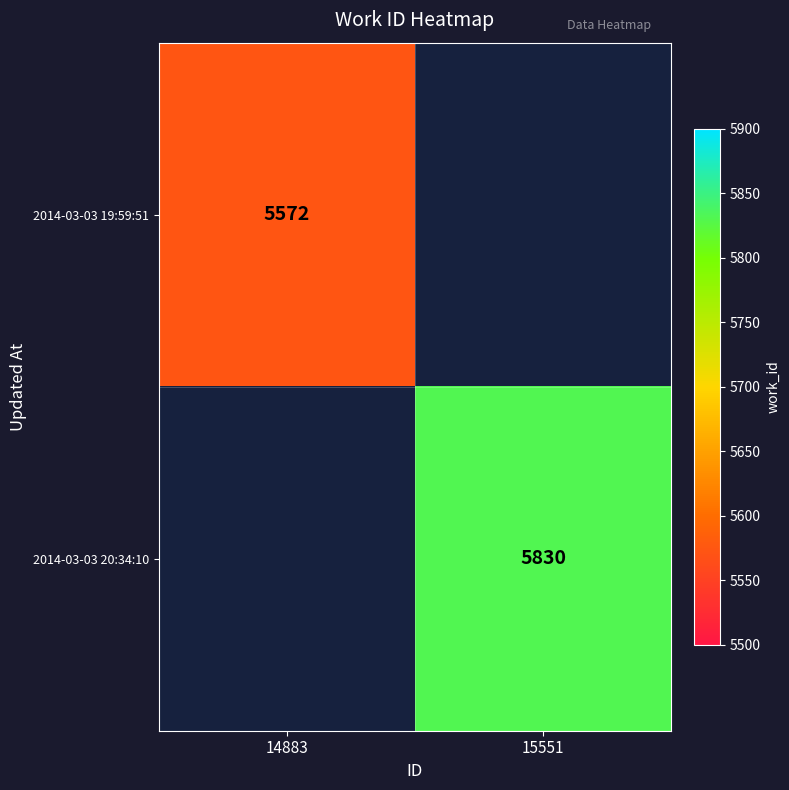

Is it true that 2014-03-03 20:34:10 equals 3317 at 15551?

False